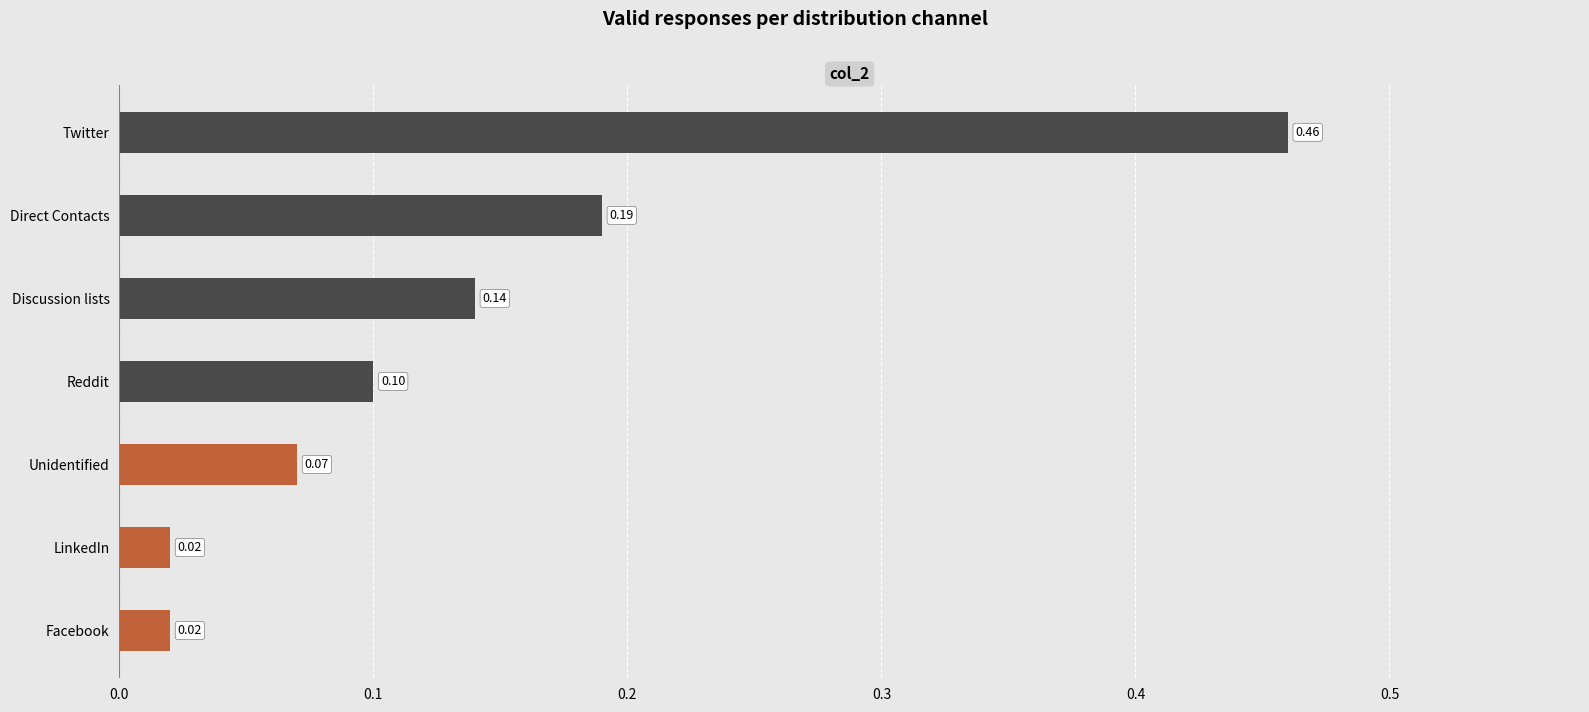

Between Direct Contacts and Unidentified, which is larger?

Direct Contacts